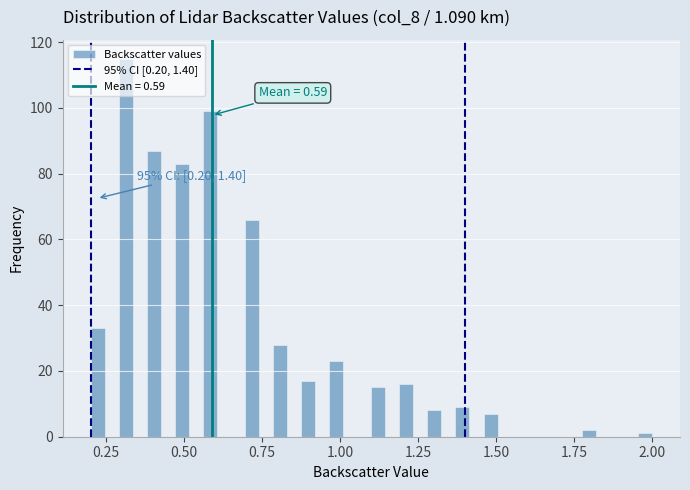

Read against the x-axis, roughly where is the centre of the tallest bar?

0.30